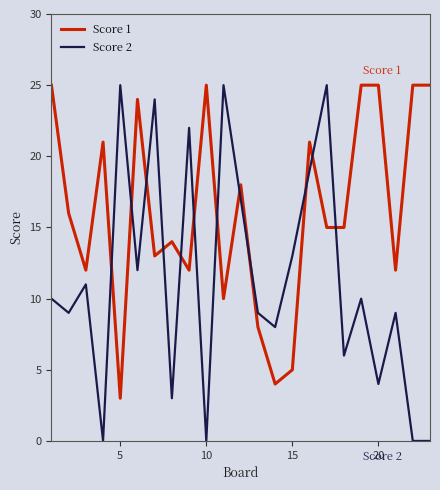

What is the maximum value for Score 2?

25